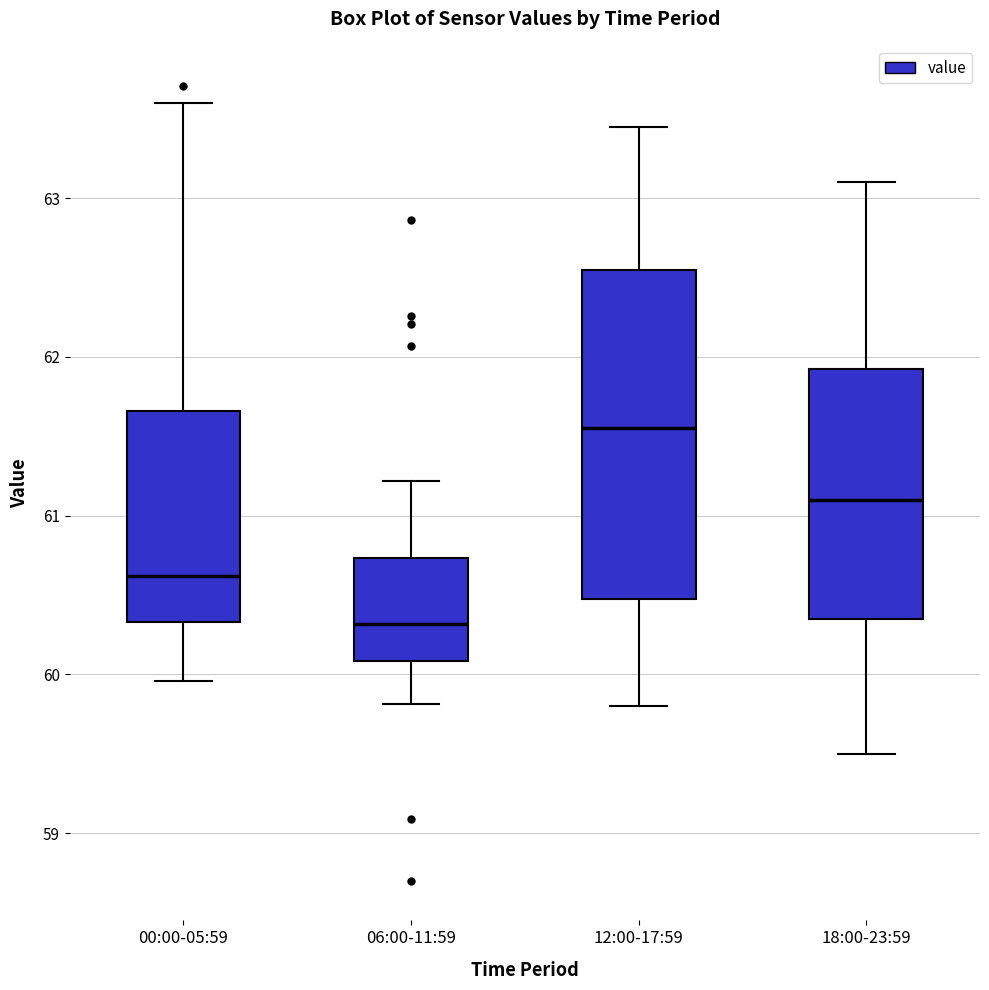

Where is the upper edge of the box for 18:00-23:59 on the y-axis? The values are not printed on the chart, so give them approximately, as read against the axis.

61.9